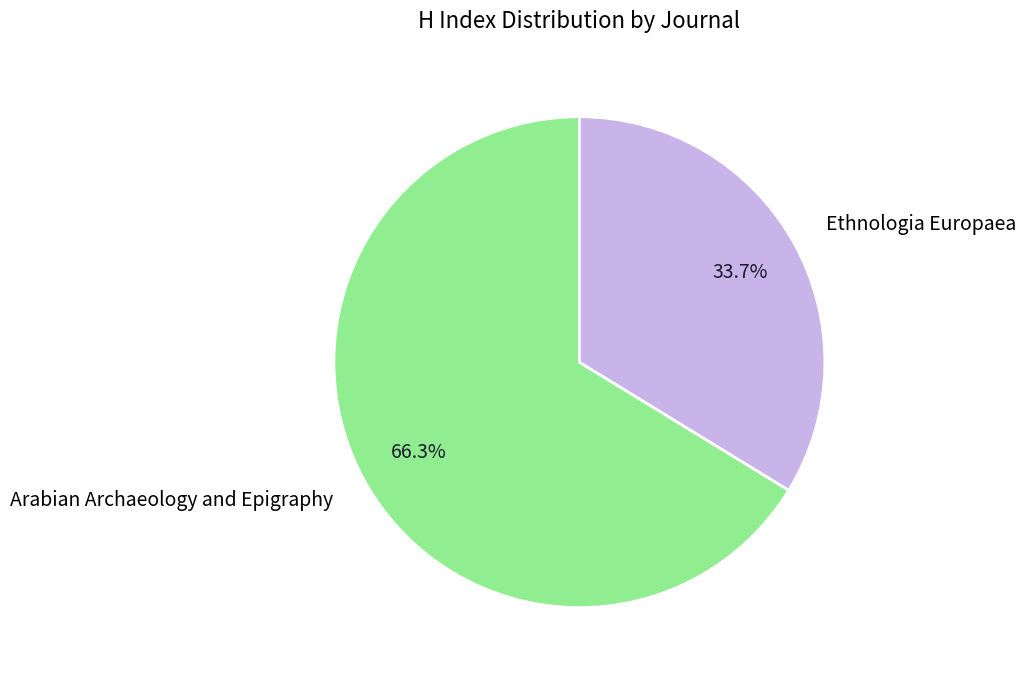

Between Arabian Archaeology and Epigraphy and Ethnologia Europaea, which is larger?

Arabian Archaeology and Epigraphy